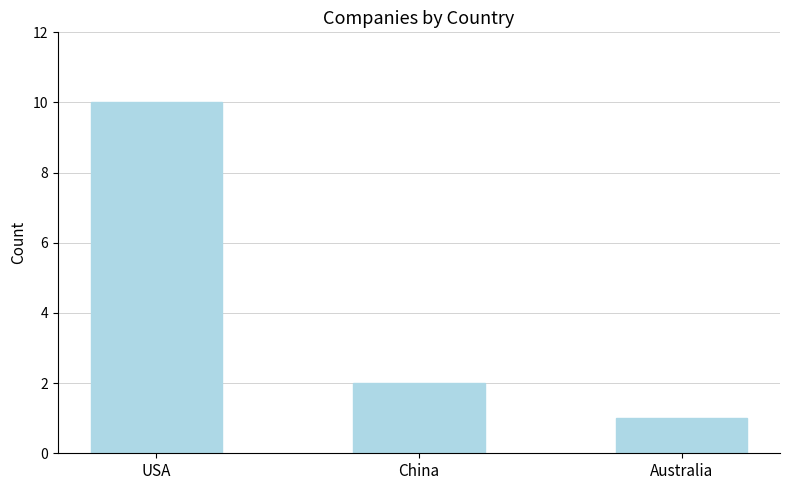

Count the values in the range 1 to 10.

3